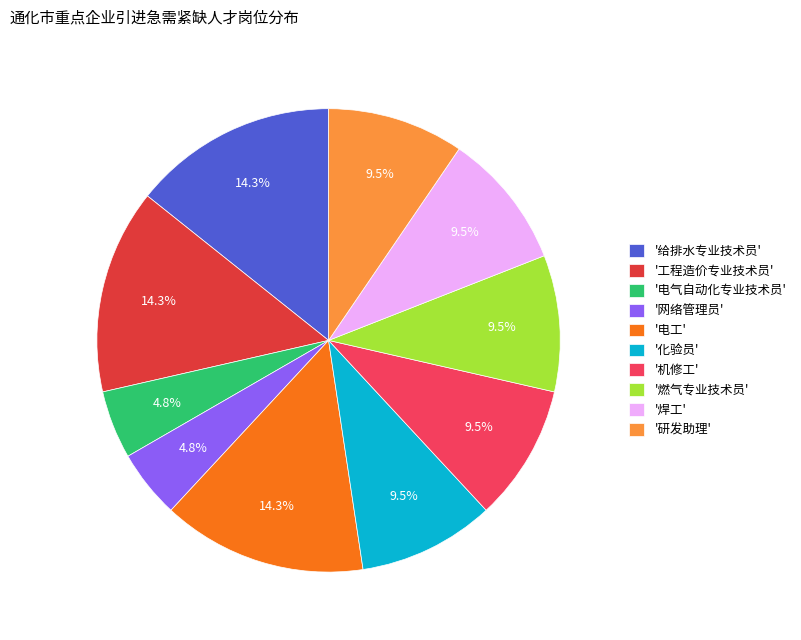

How much of the chart is everything except '研发助理'?

90.5%